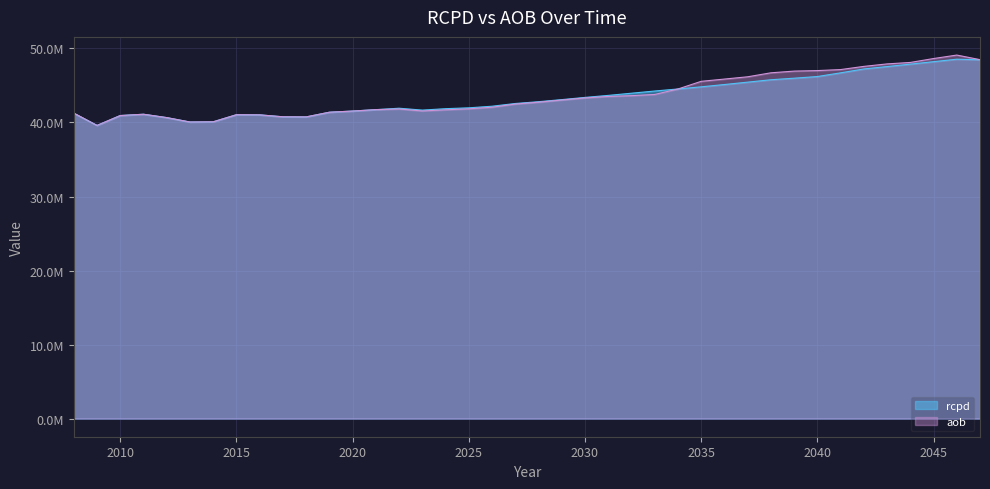

At which category does aob reach its first local peak?

2011